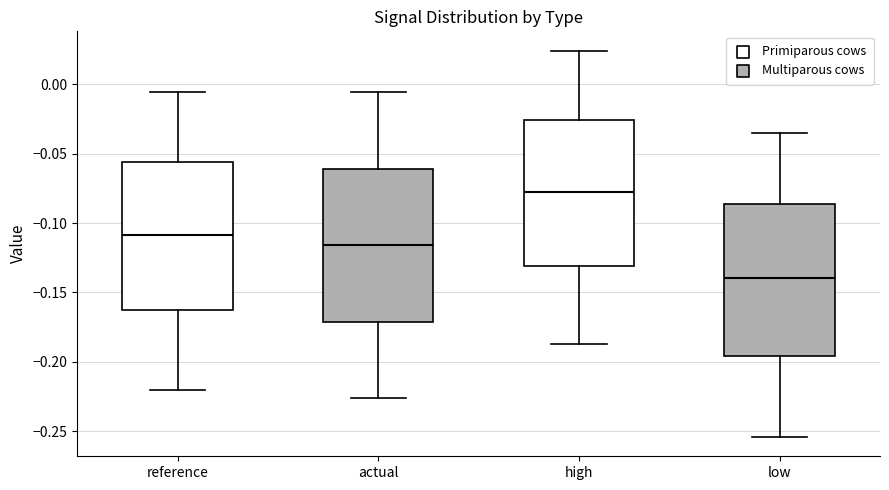

Which box has the lowest median line?

low